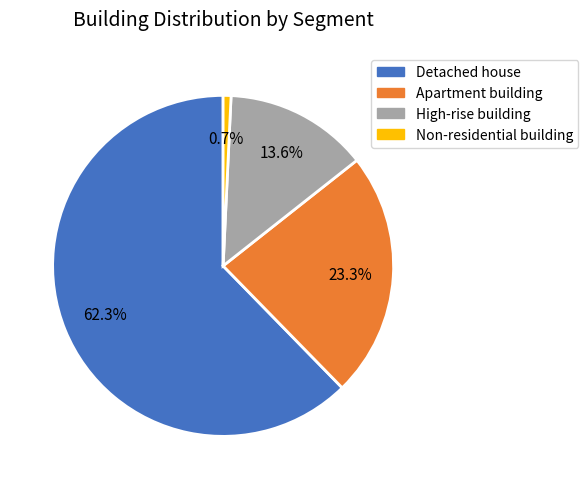

Which slice represents more than half of the pie?

Detached house